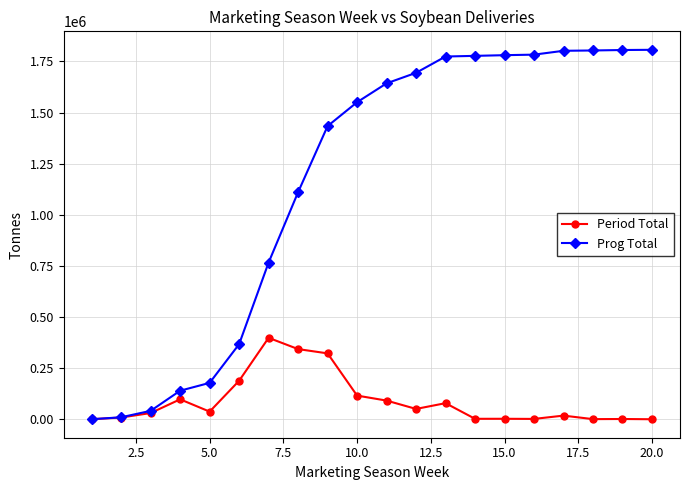

What is the average value of the Prog Total series?

1163587